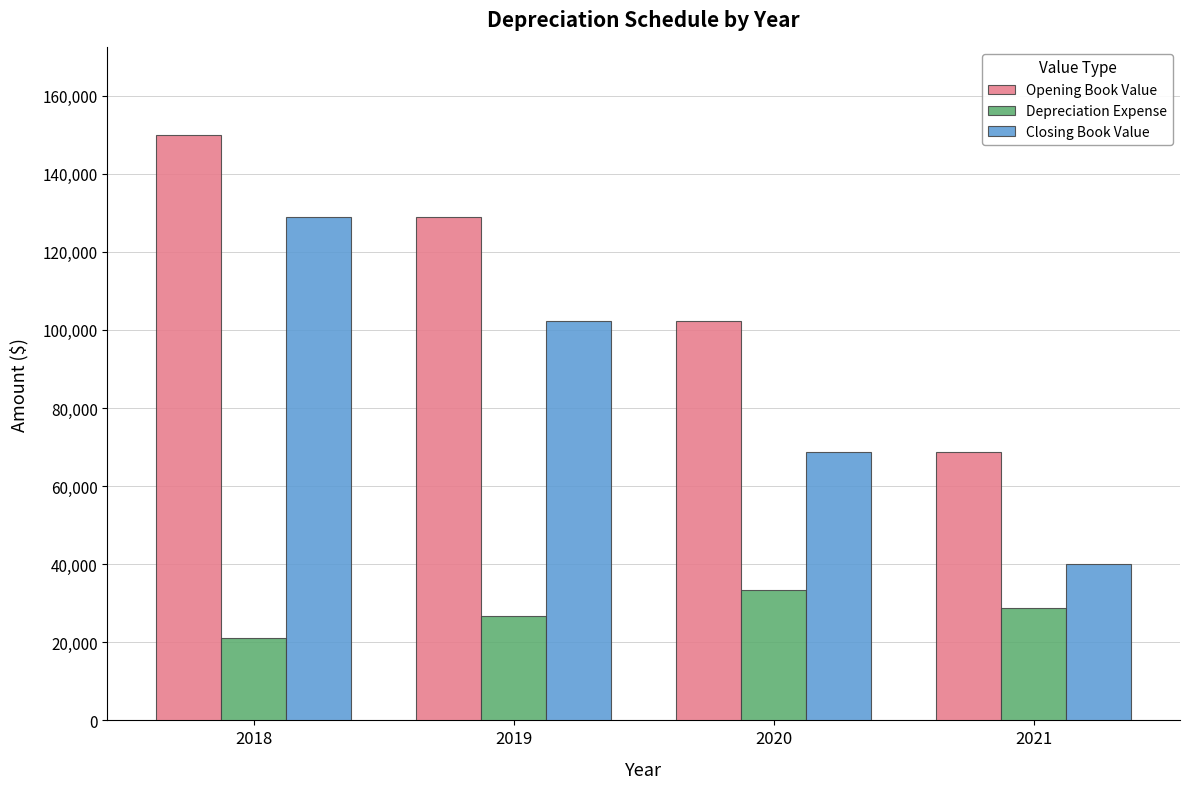

Which series has the largest total across all categories?

Opening Book Value